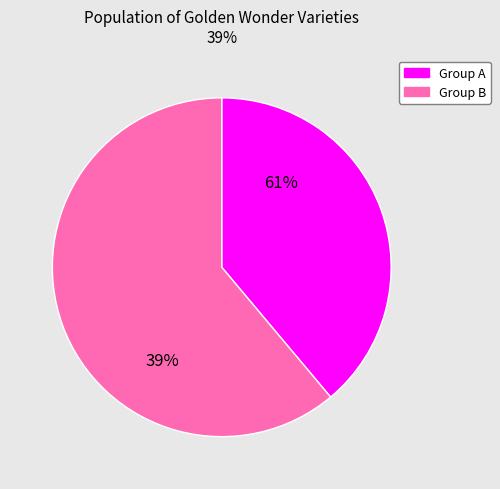

The ULSTER TORCH slice represents 7% of the pie. True or false?

False